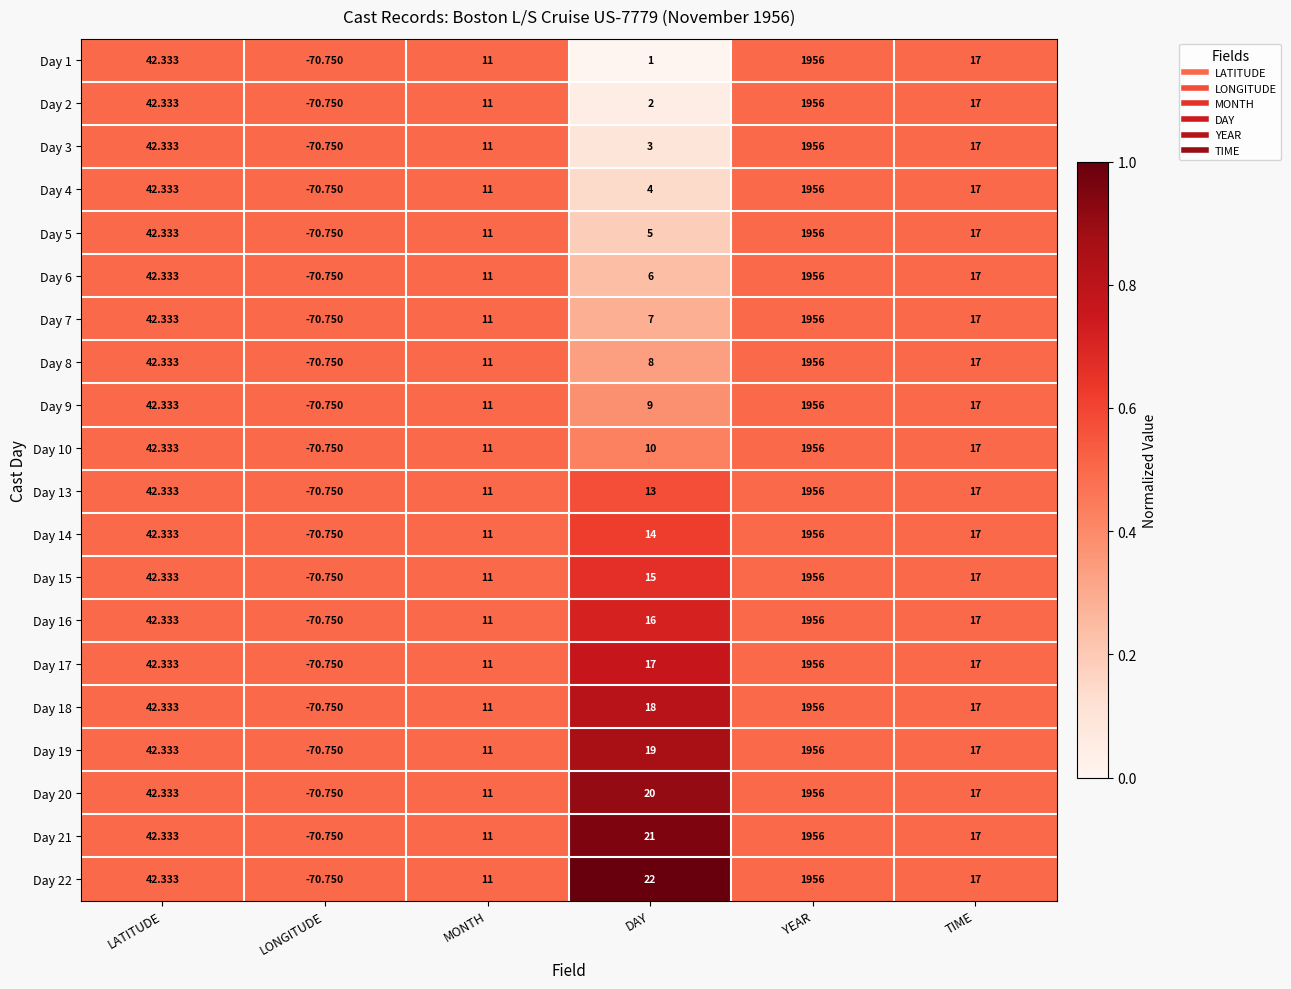

At which label does Day 6 first exceed 17?

LATITUDE